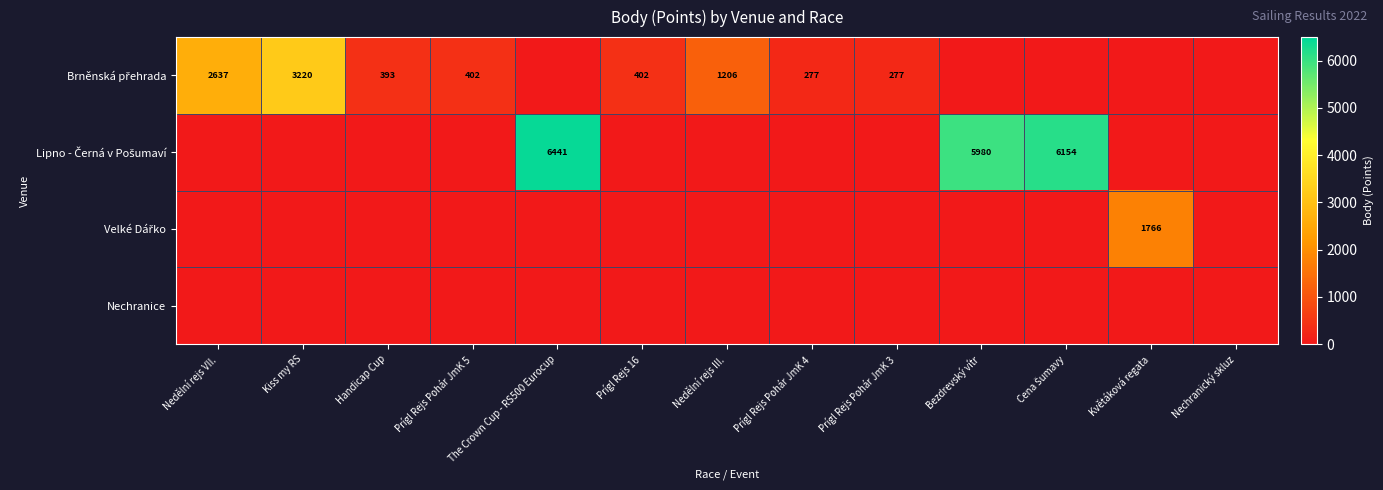

How many distinct data groups are displayed?

4